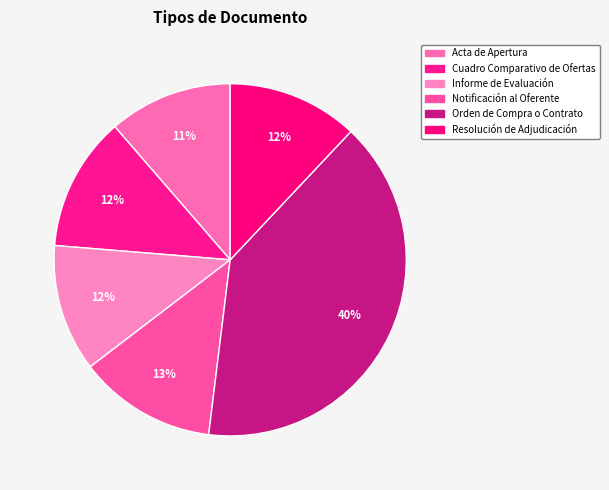

Do Notificación al Oferente and Cuadro Comparativo de Ofertas together represent more than half of the pie?

No